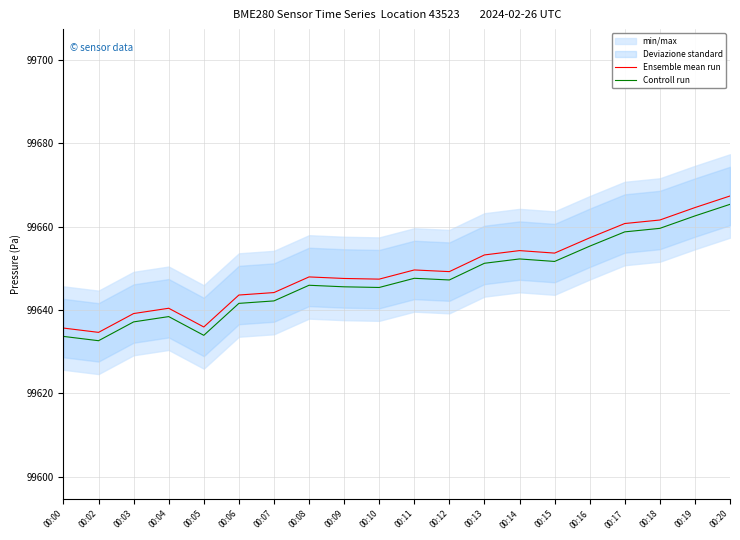

What is the difference between the maximum and minimum values in the Controll run series?

32.7